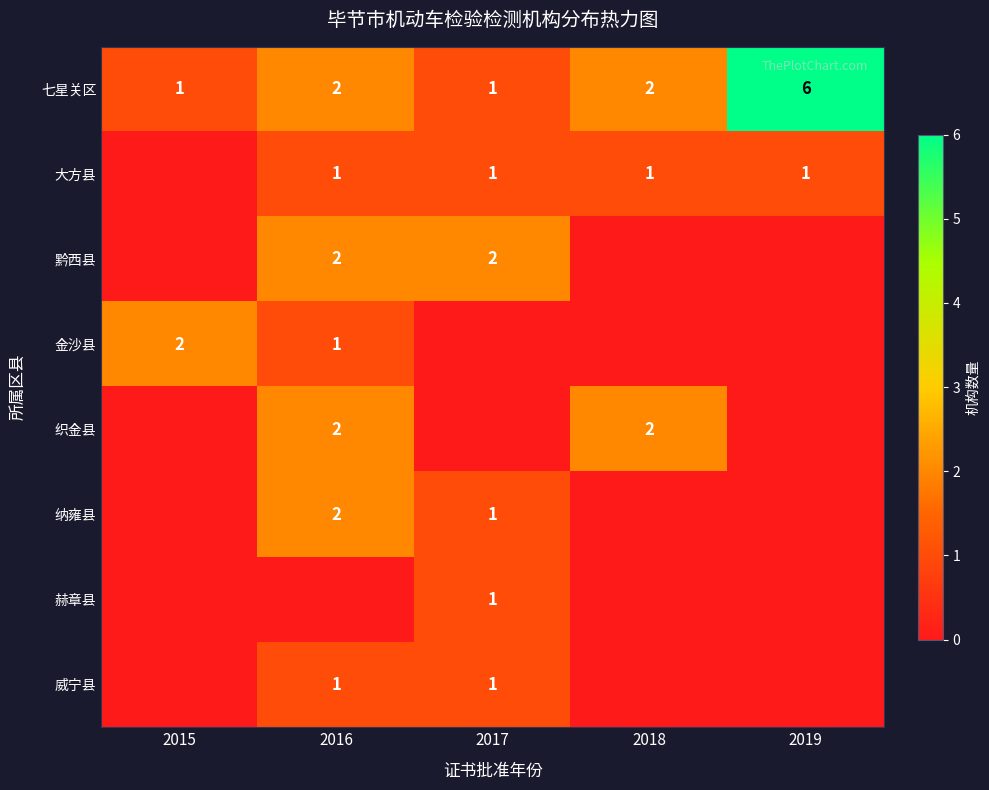

True or false: 织金县 has a value of 2 at 2018.

True